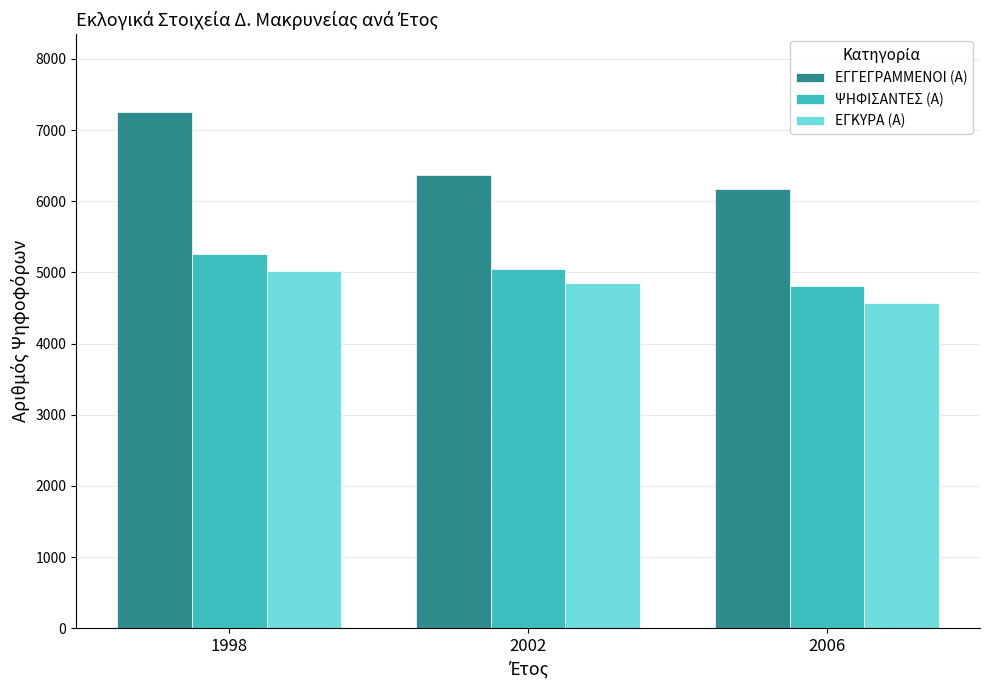

Reading right to left, transcribe all the data shown in this chart.

ΕΓΓΕΓΡΑΜΜΕΝΟΙ (Α): 6169	6374	7258
ΨΗΦΙΣΑΝΤΕΣ (Α): 4806	5049	5265
ΕΓΚΥΡΑ (Α): 4574	4855	5013